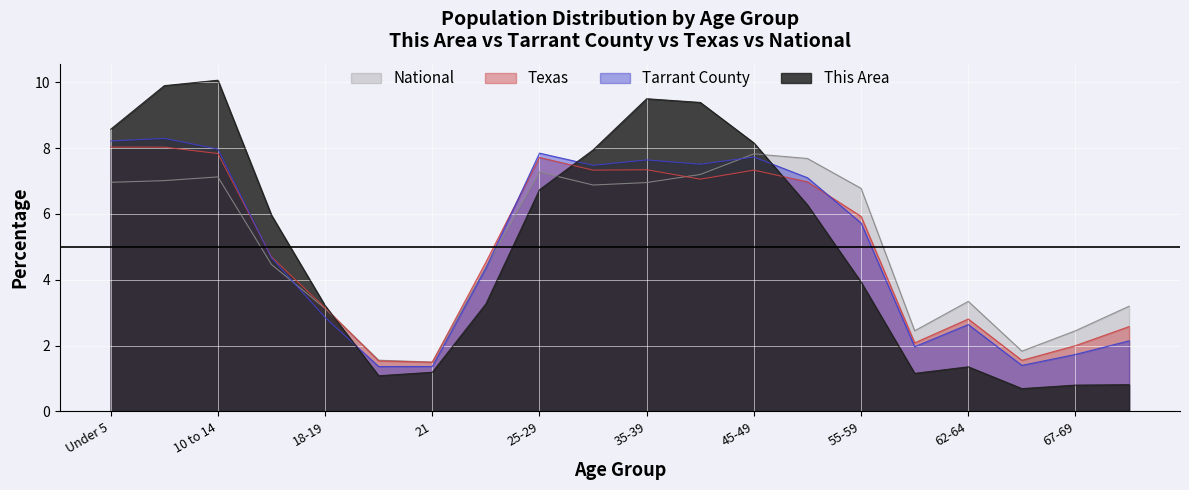

How many lines are shown in the chart?

4